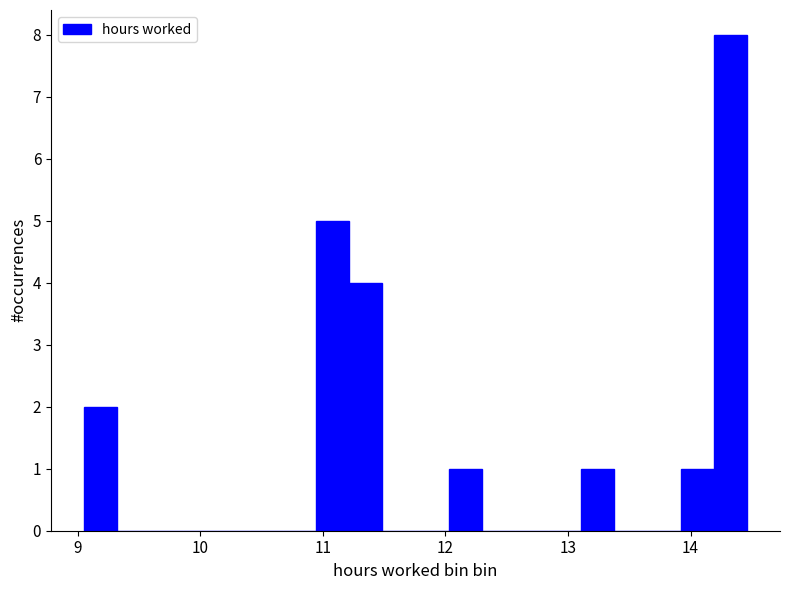

Read against the x-axis, roughly where is the centre of the tallest bar?

14.3